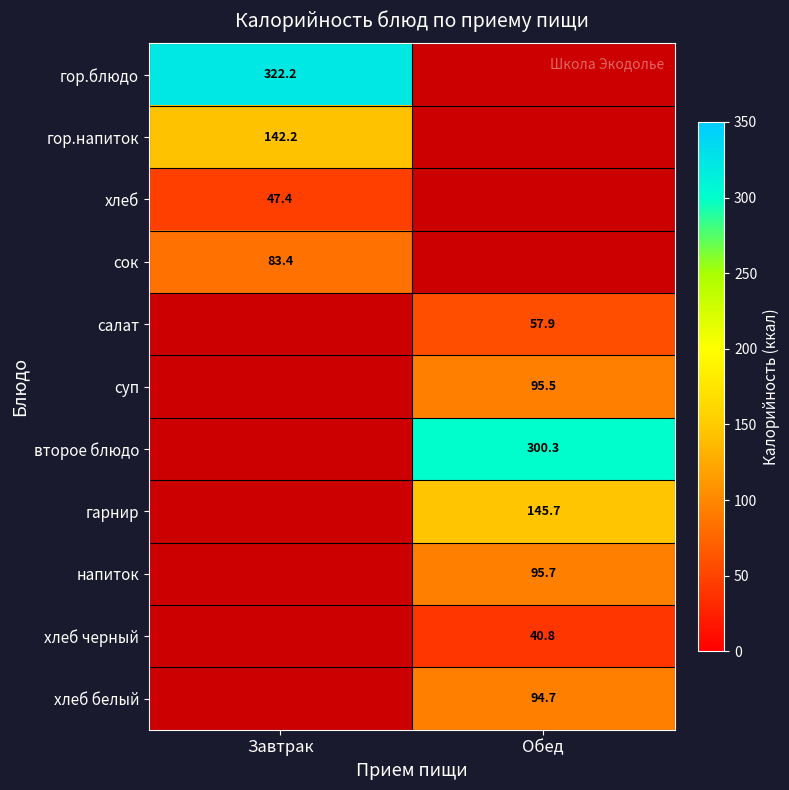

How many categories are shown in the chart?

2